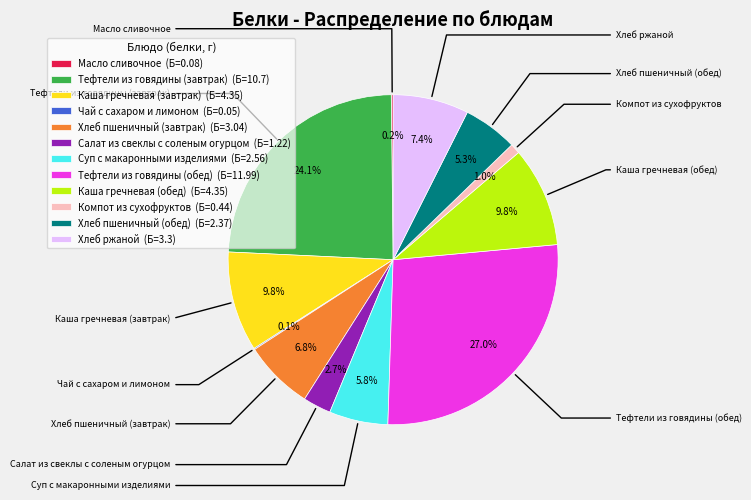

Approximately how many times larger is the value at Каша гречневая (обед) (Б=4.35) compared to Каша гречневая (завтрак) (Б=4.35)?

1.0